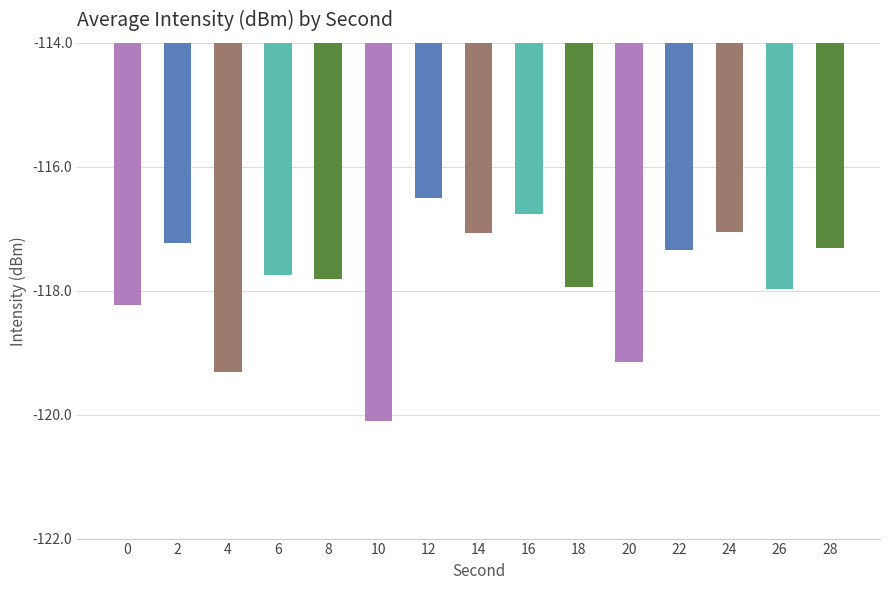

Count the number of values greater than -117.

2